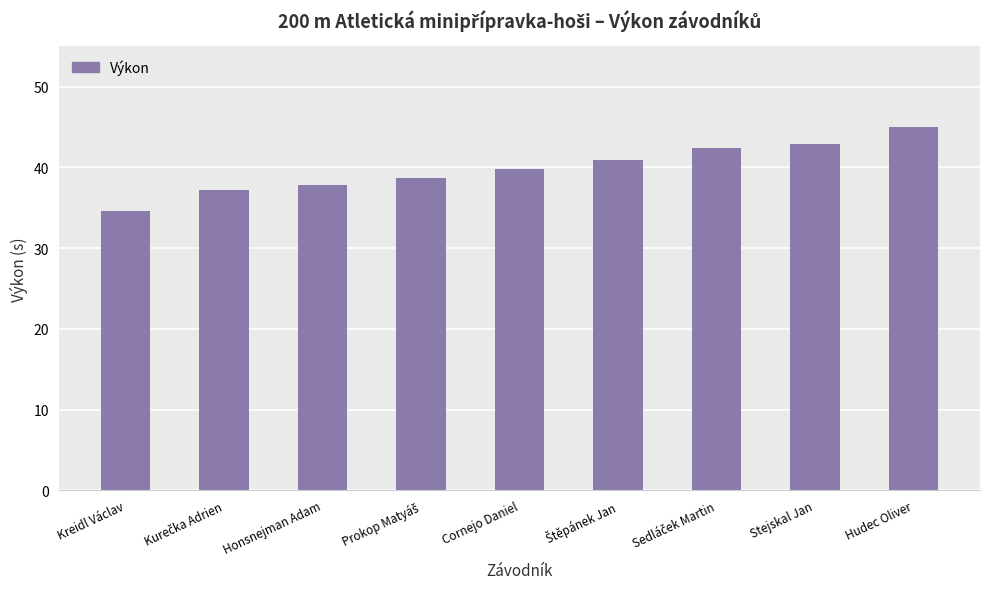

True or false: the data shows 34.6 at Kreidl Václav.

True